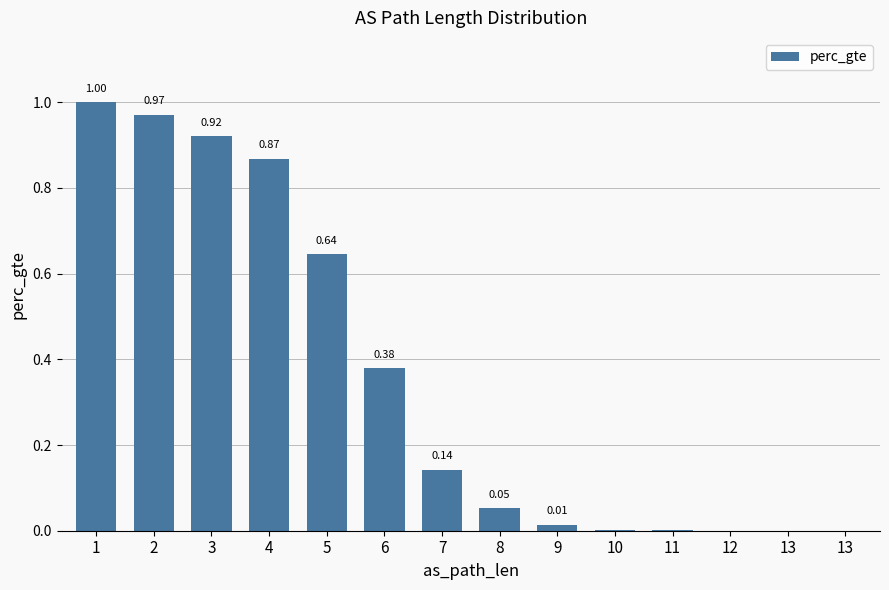

What is the value of the 2nd bar from the left?

1.0